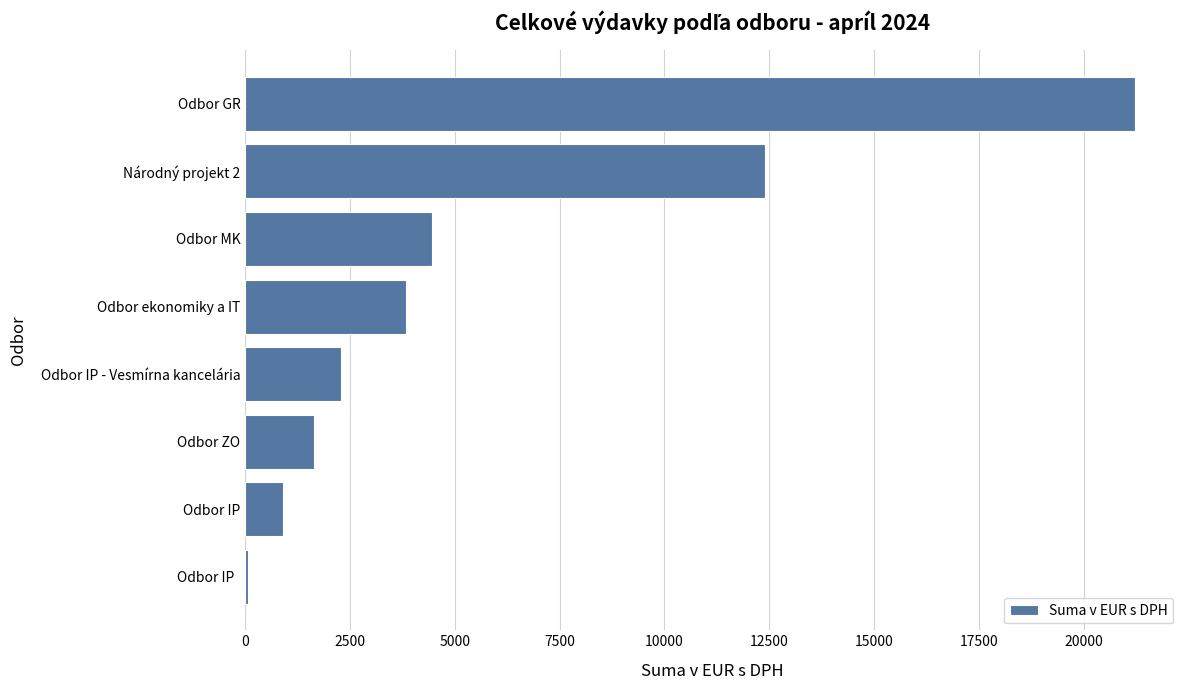

The value at Odbor ZO is 2425.3. True or false?

False